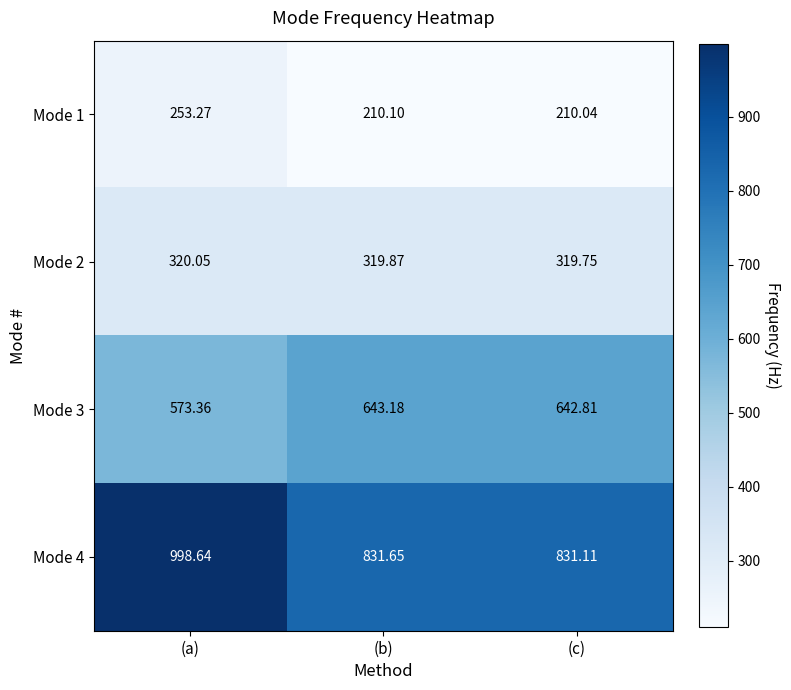

What is the maximum value shown in the chart?

998.6